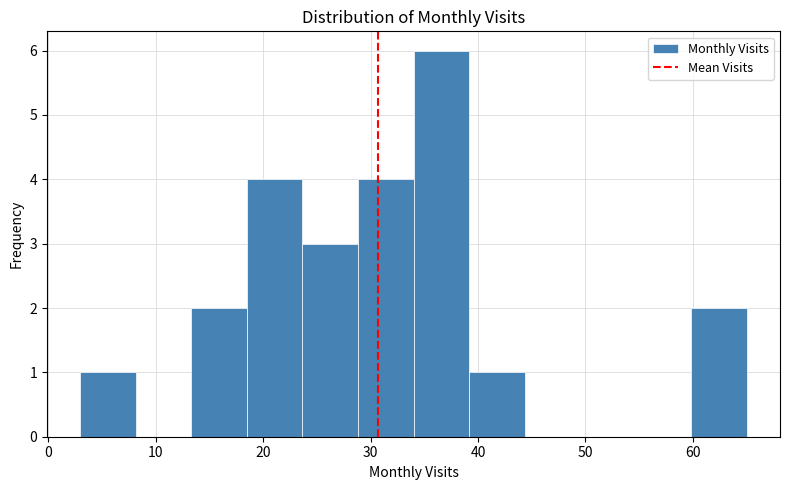

Reading left to right, list every bar in this chart as the range it spans on the x-axis followed by its height. Neither the bar edges nor the heights are printed on the chart, so give them approximately, as read against the axes.

3 to 8: 1
8 to 13: 0
13 to 19: 2
19 to 24: 4
24 to 29: 3
29 to 34: 4
34 to 39: 6
39 to 44: 1
44 to 50: 0
50 to 55: 0
55 to 60: 0
60 to 65: 2